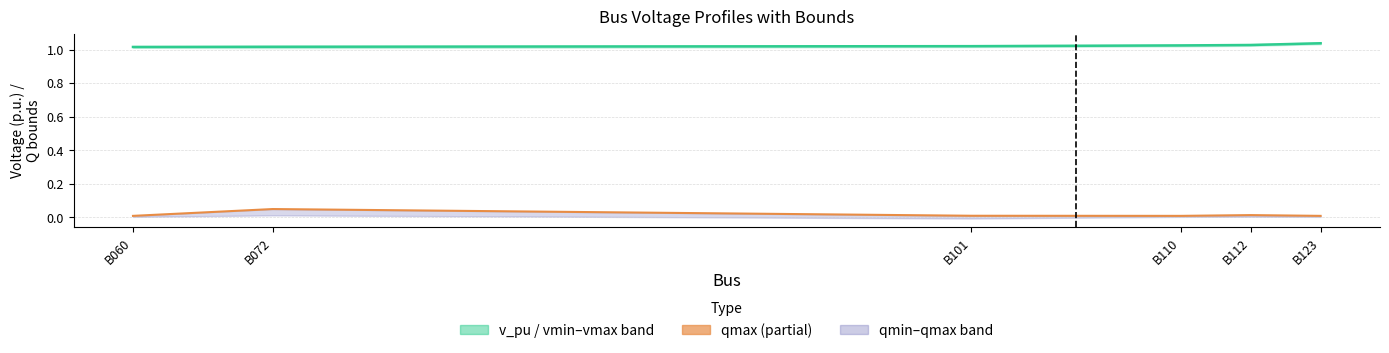

Which series has the largest total across all categories?

v_pu